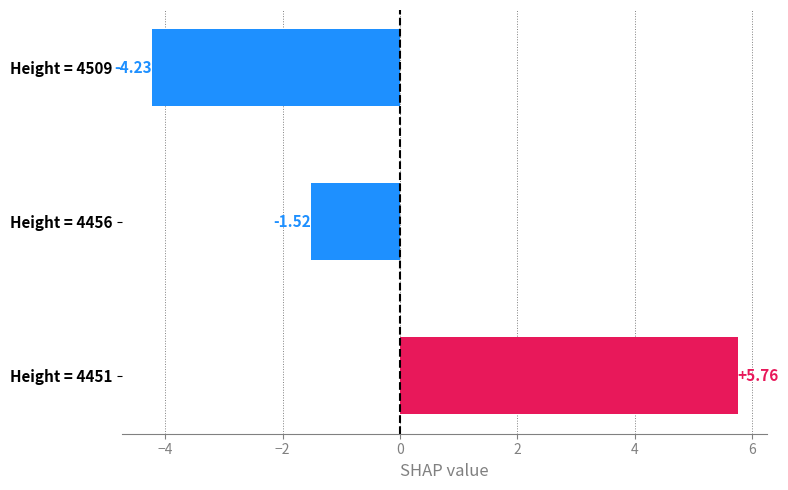

Between Height = 4509 and Height = 4456, which is larger?

Height = 4456